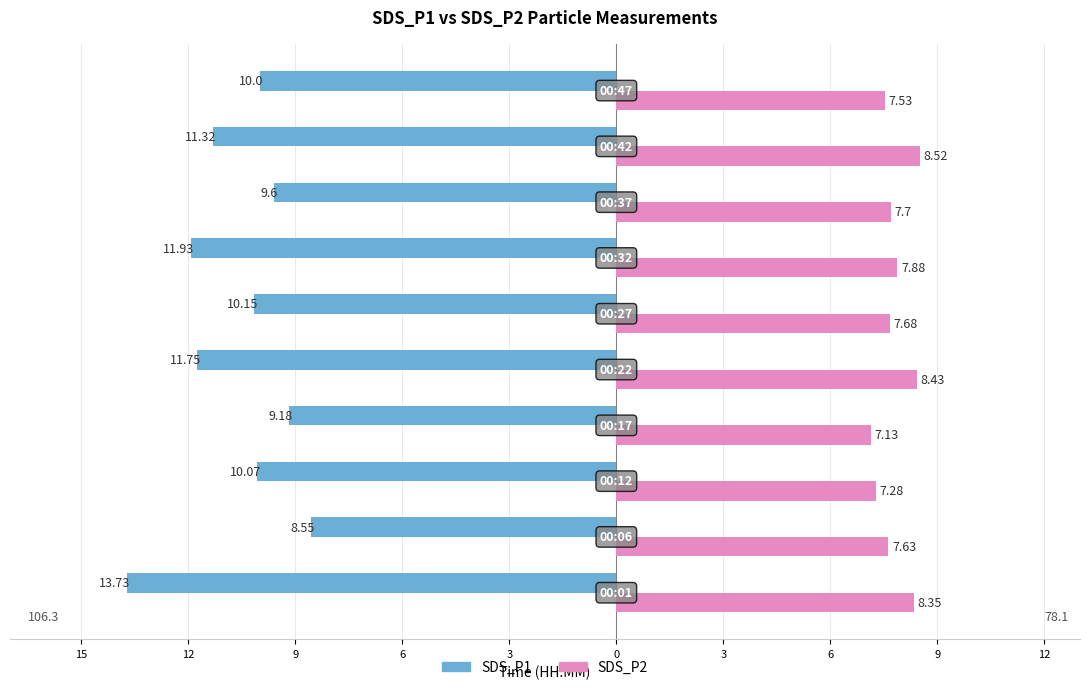

What is the average value of the SDS_P2 series?

7.8